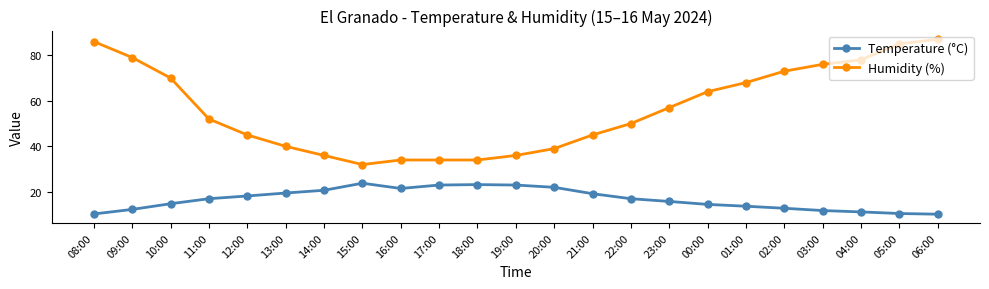

List the series in order of their peak value, highest first.

Humidity (%), Temperature (°C)